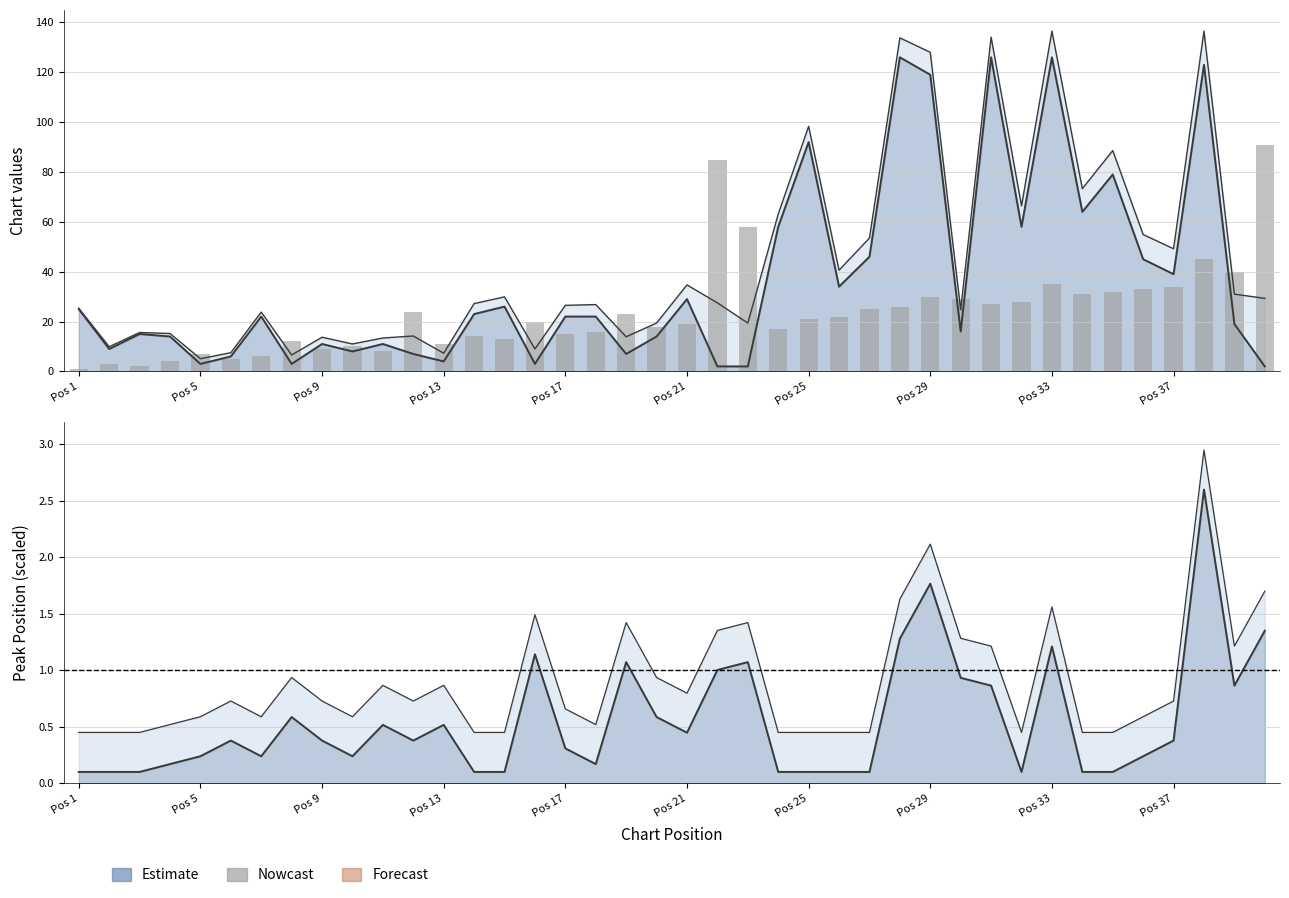

Reading left to right, list all the values displayed in this chart.

1	3	2	4	7	5	6	12	9	10	8	24	11	14	13	20	15	16	23	18	19	85	58	17	21	22	25	26	30	29	27	28	35	31	32	33	34	45	40	91